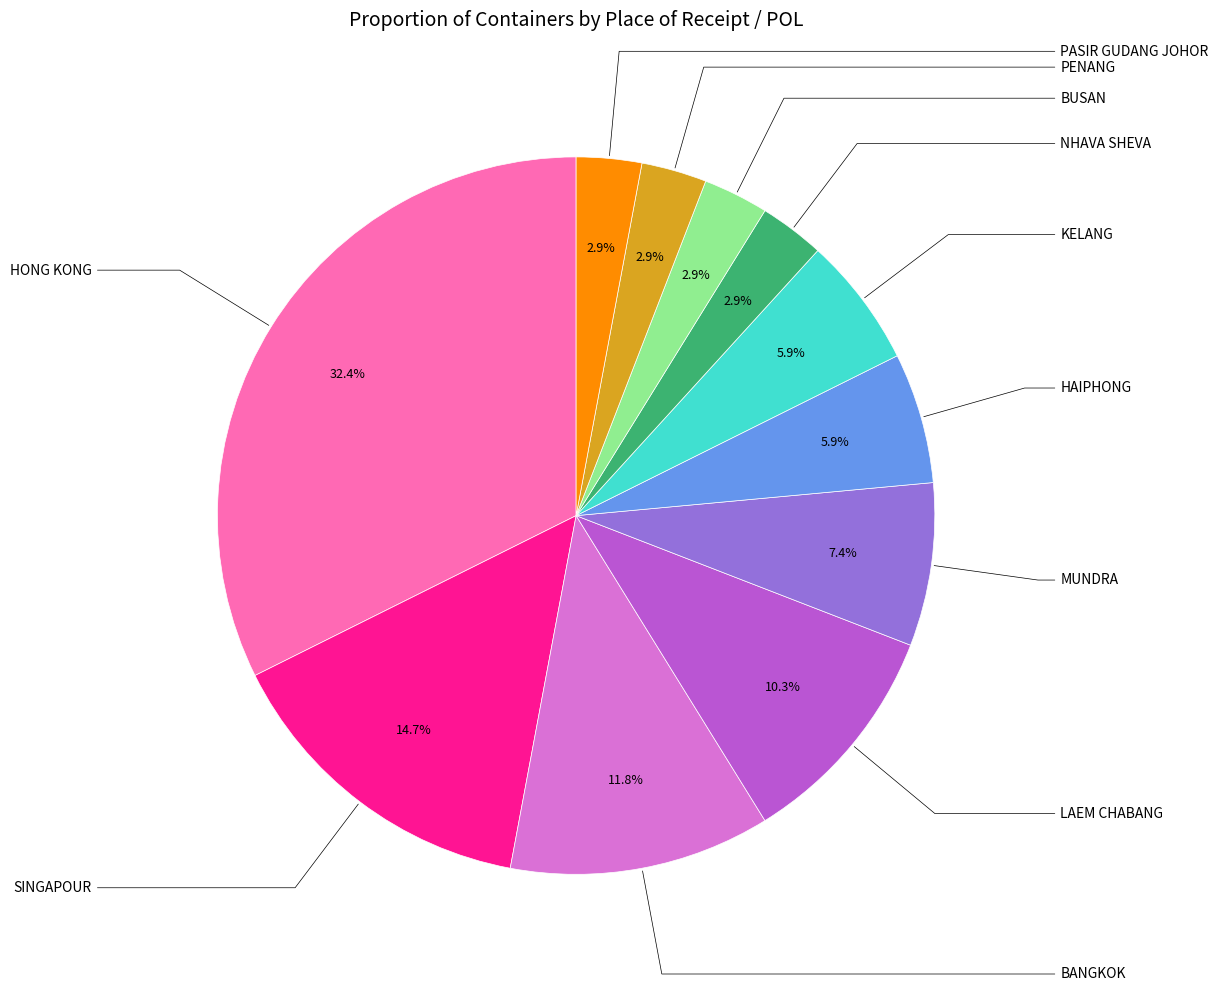

Which category has the biggest portion of the pie?

HONG KONG